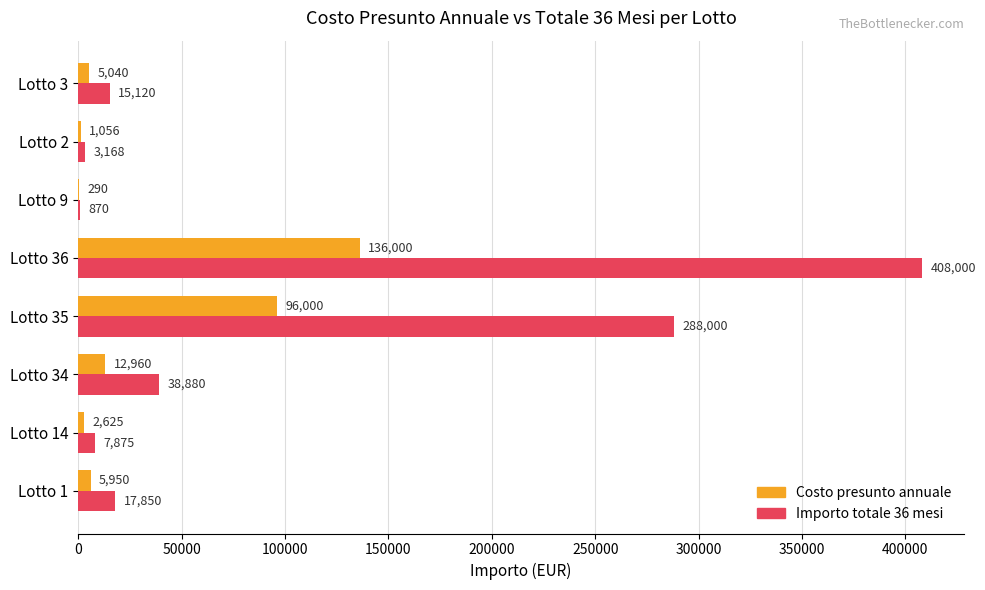

What is the maximum value for Importo totale 36 mesi?

408000